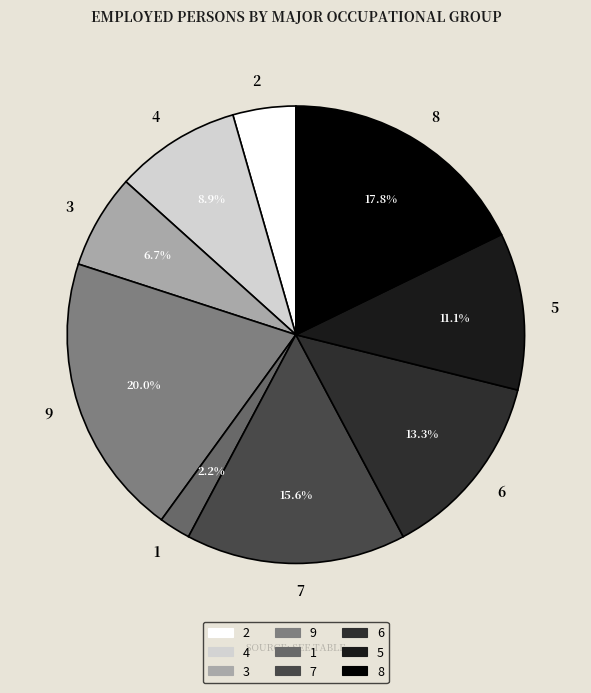

Which has a higher value, 3 or 8?

8